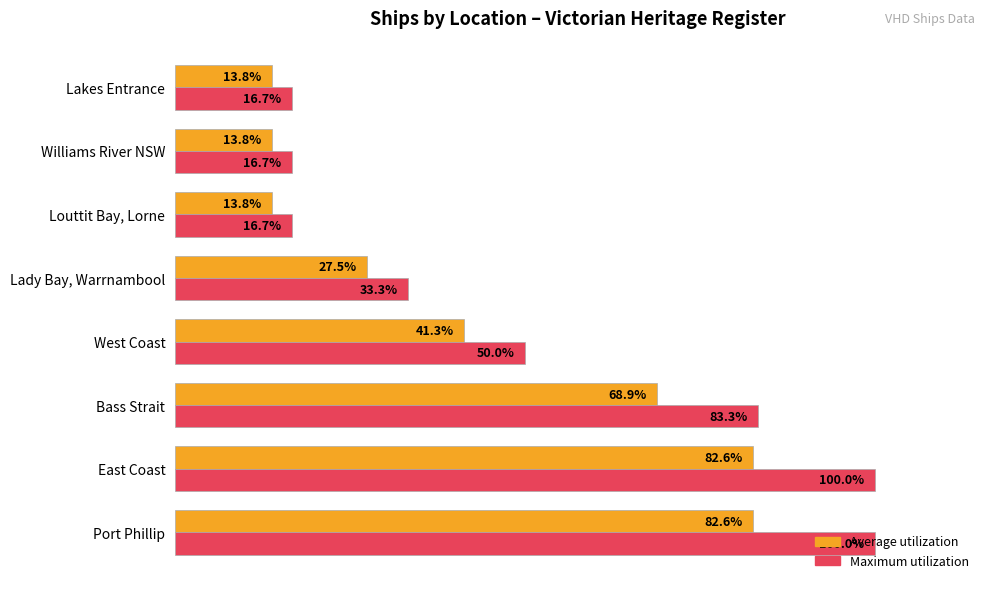

Does the chart contain any negative values?

No